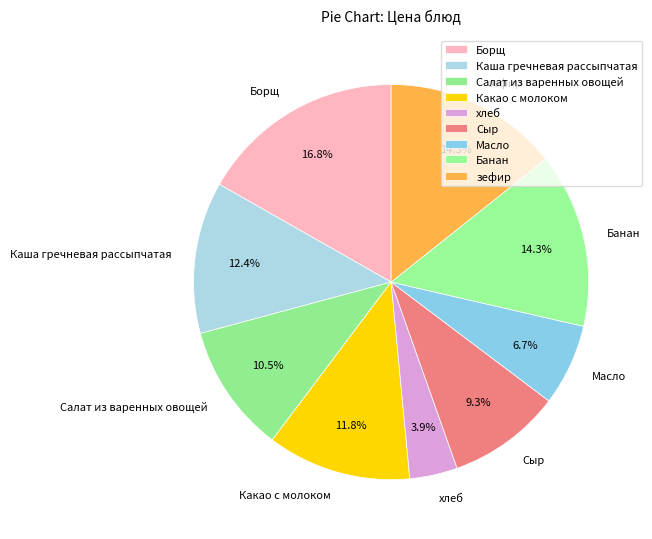

To the nearest percent, what is the difference between the хлеб and Салат из варенных овощей slice percentages?

7%